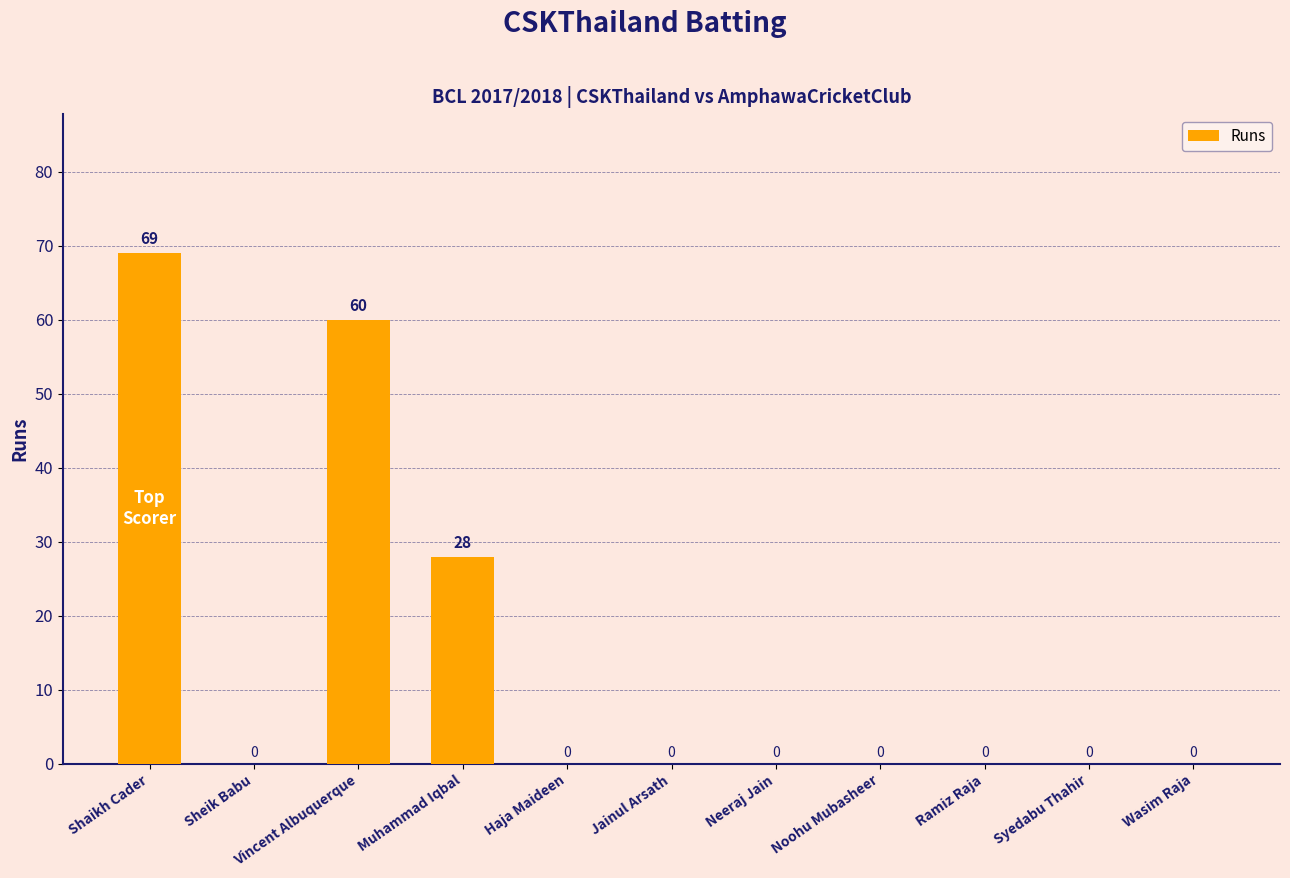

Reading left to right, extract all data points from this chart.

69	0	60	28	0	0	0	0	0	0	0